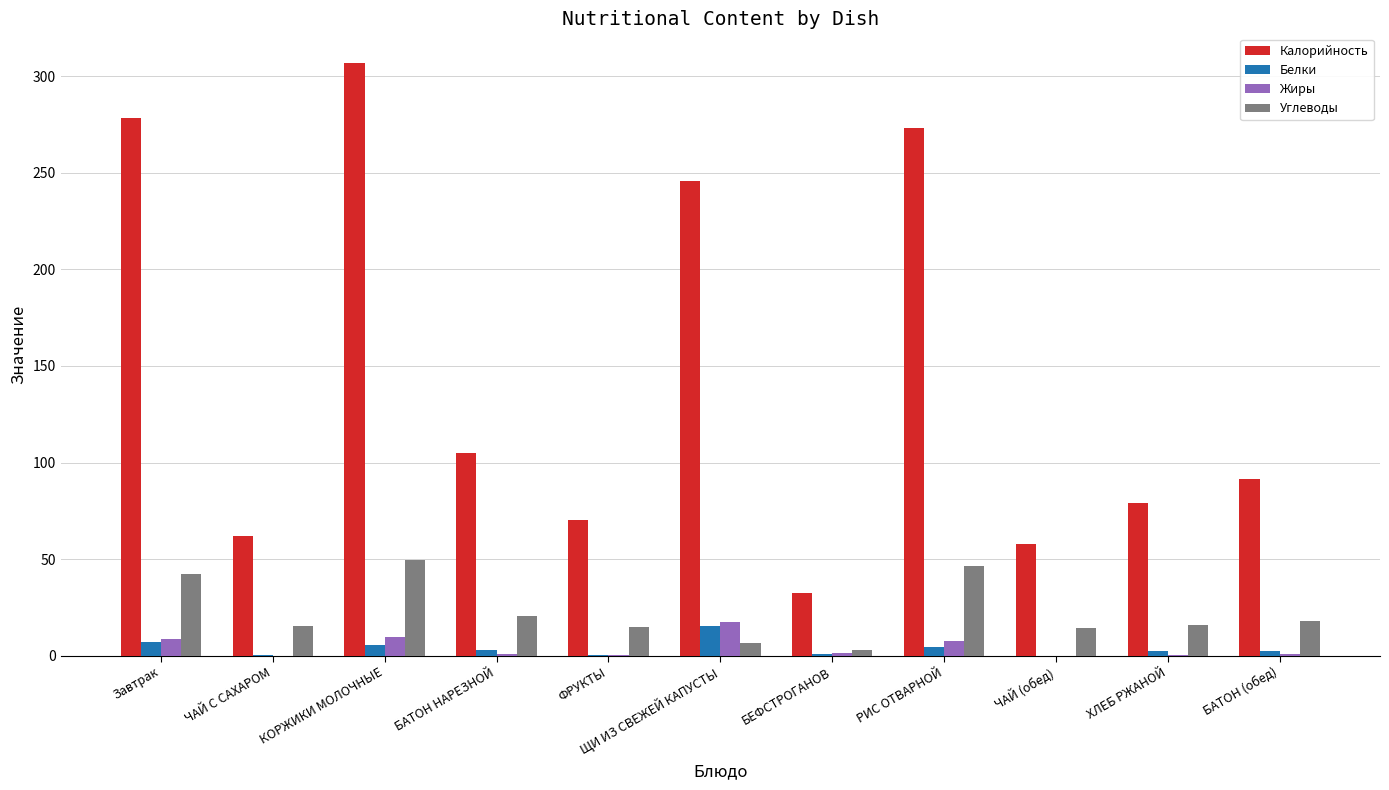

How many data points in Калорийность are above 91?

6